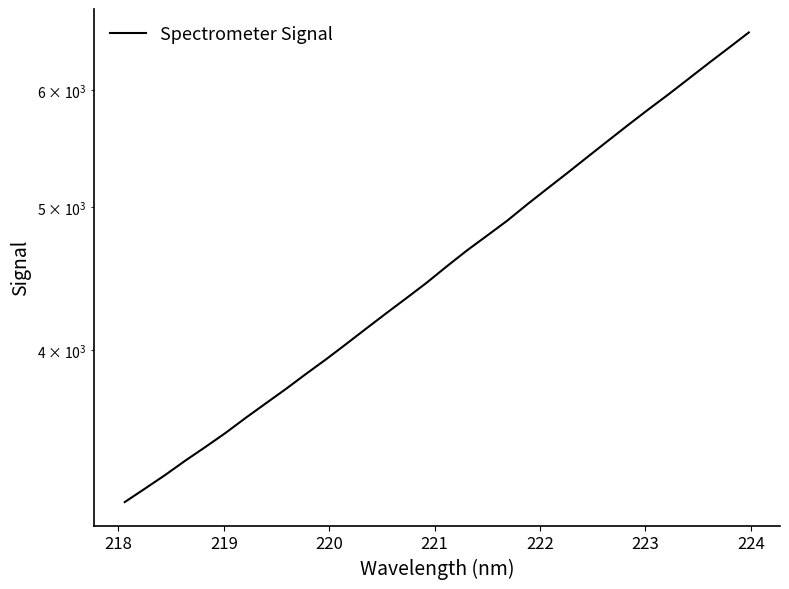

How many data points are less than 4559?

16